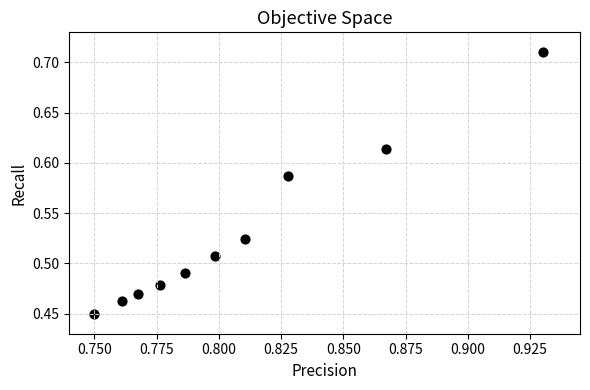

What is the range of Y values (max minus min)?

0.3